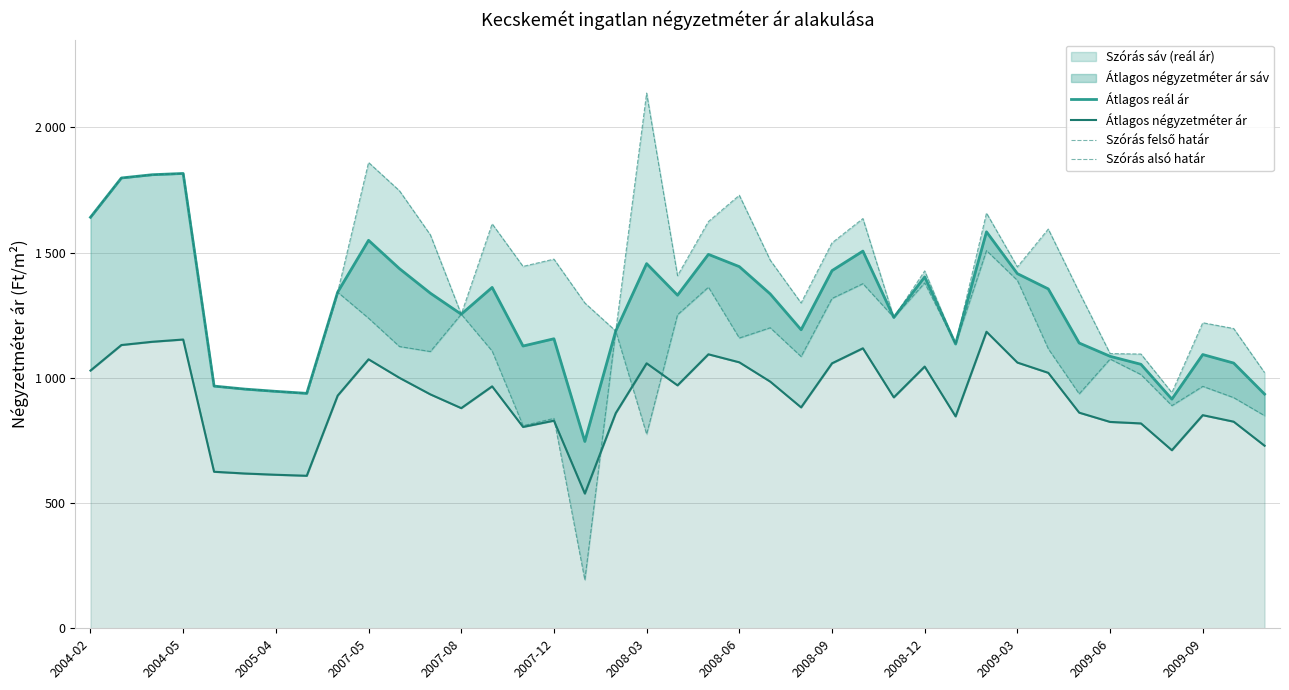

Rank the series by their average value, from lowest to highest.

Átlagos négyzetméter ár, Szórás alsó határ, Átlagos reál ár, Szórás felső határ